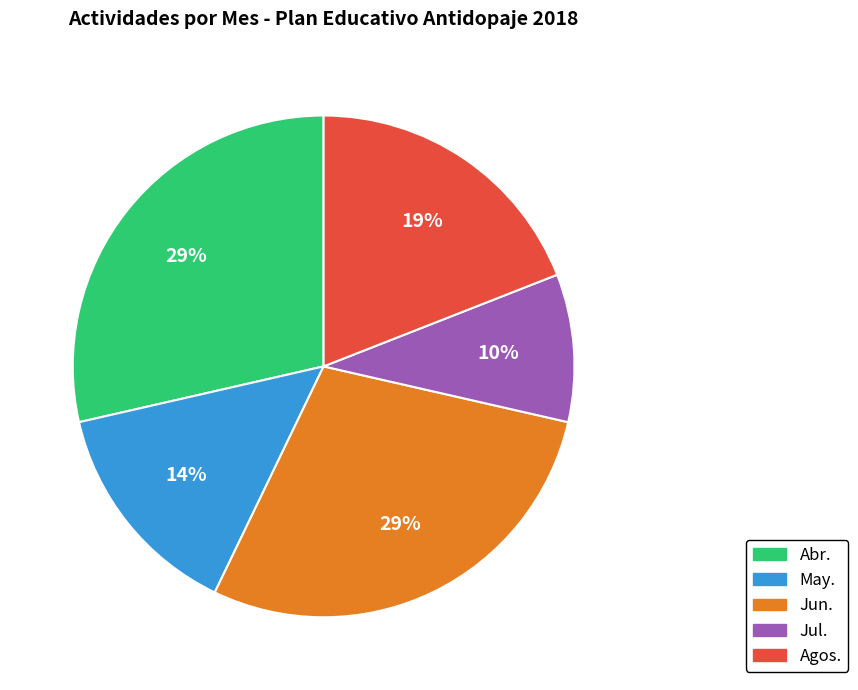

The Abr. slice represents 42% of the pie. True or false?

False